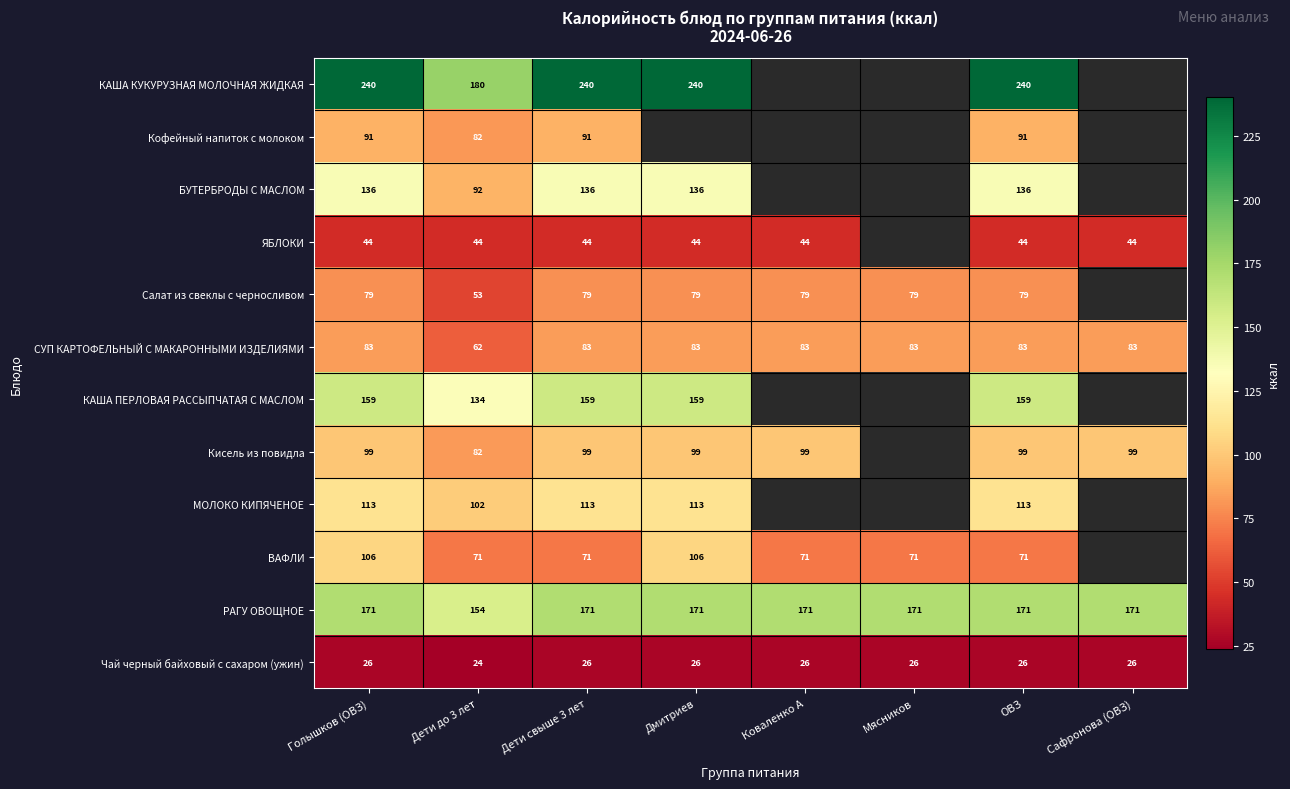

True or false: РАГУ ОВОЩНОЕ has a value of 76.7 at Дмитриев.

False